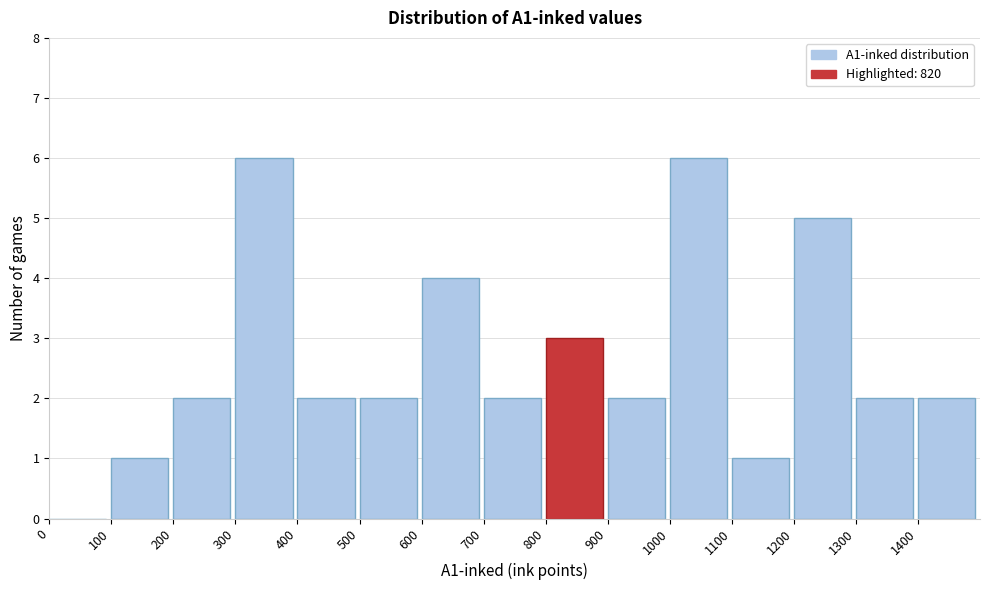

Reading left to right, transcribe this chart: for each bar, give the range it covers on the x-axis and its height. The values are not printed on the chart, so give them approximately, as read against the axis.

0 to 100: 0
100 to 200: 1
200 to 300: 2
300 to 400: 6
400 to 500: 2
500 to 600: 2
600 to 700: 4
700 to 800: 2
800 to 900: 3
900 to 1000: 2
1000 to 1100: 6
1100 to 1200: 1
1200 to 1300: 5
1300 to 1400: 2
1400 to 1500: 2